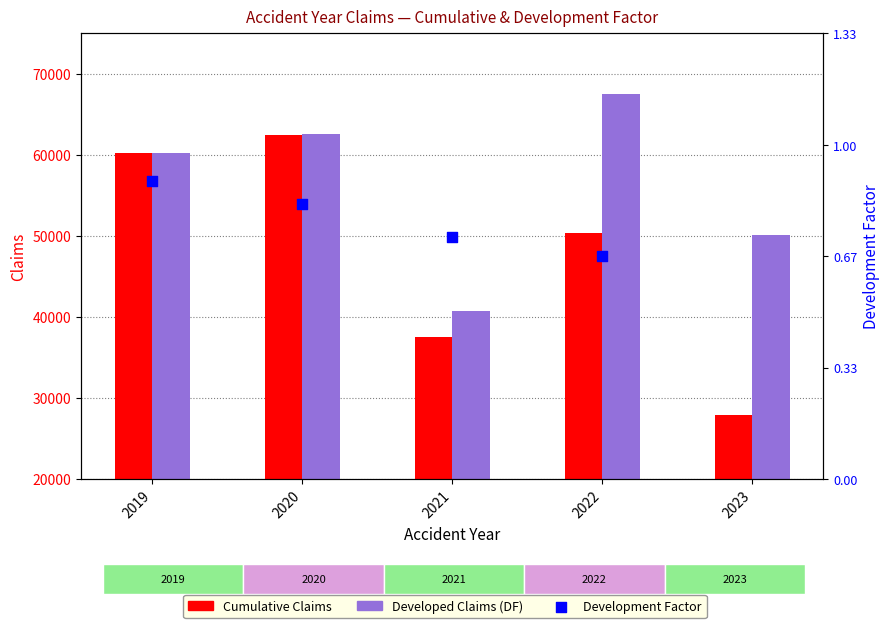

Which series contains the highest Y value?

Developed Claims